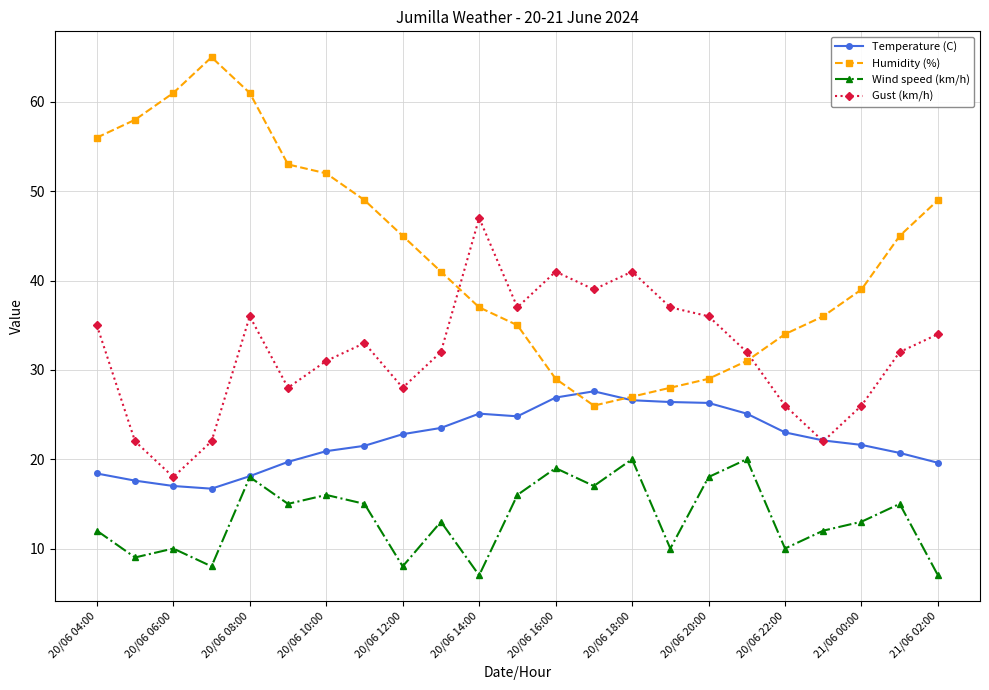

Which series has the widest spread of values?

Humidity (%)